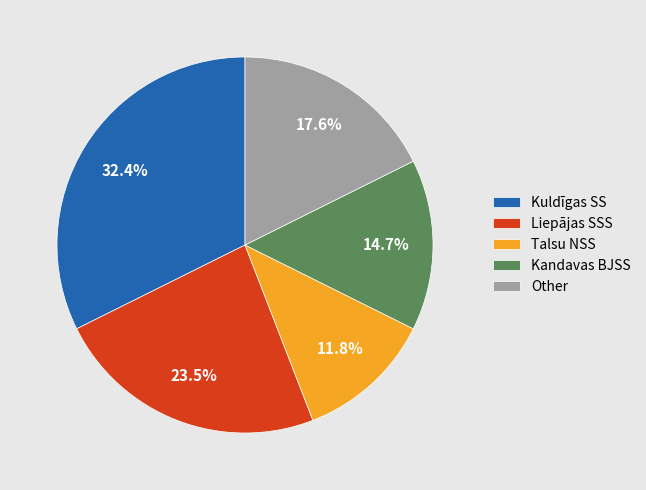

Do Liepājas SSS and Kandavas BJSS together represent more than half of the pie?

No